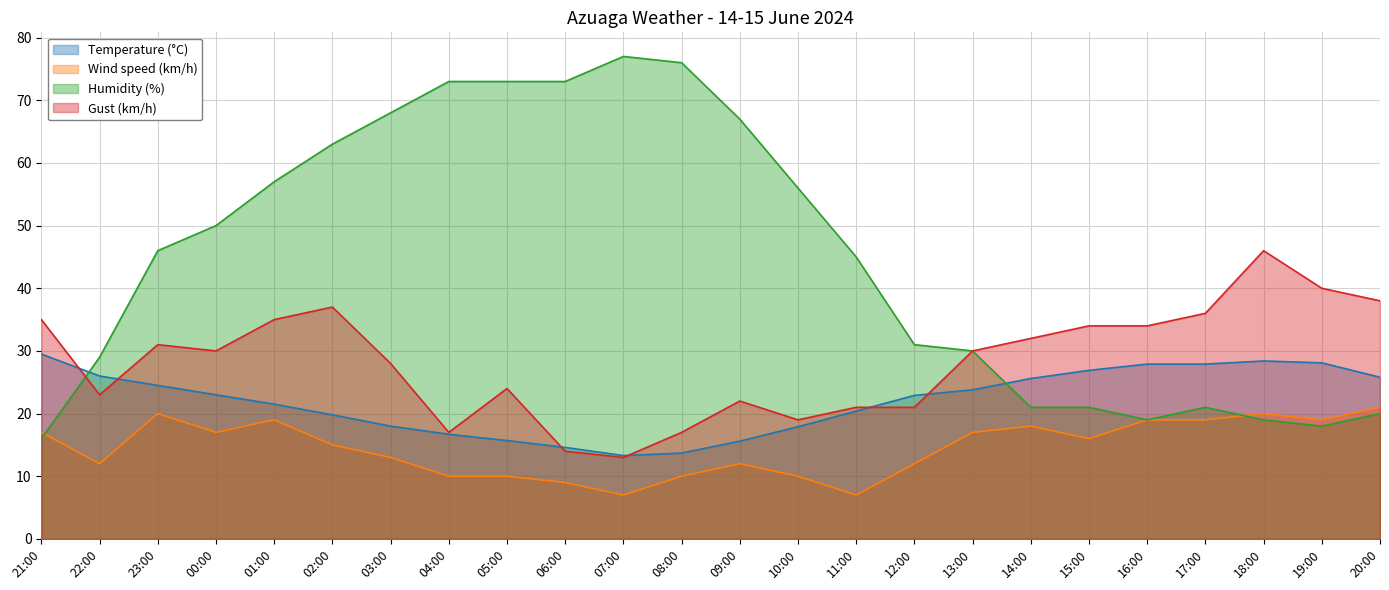

What is the lowest value of the Humidity (%) series?

16.0